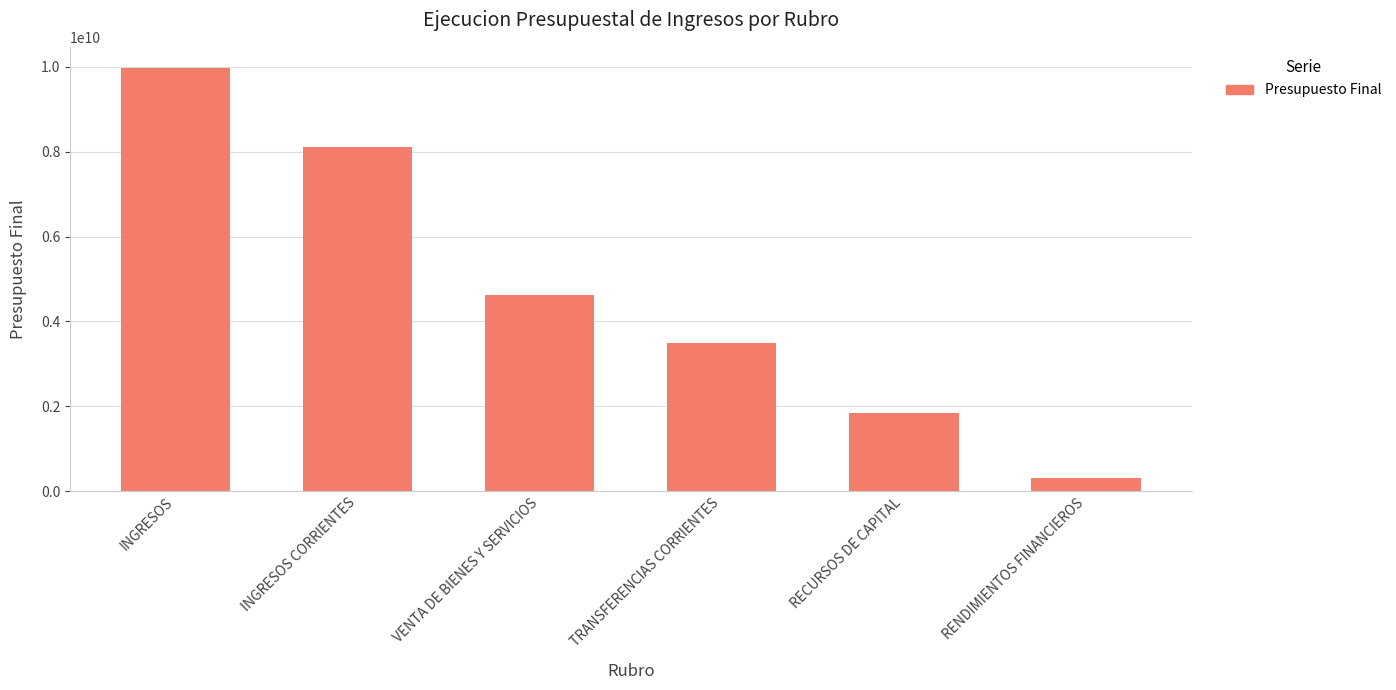

What is the approximate value at RENDIMIENTOS FINANCIEROS, to the nearest 50?

300000000